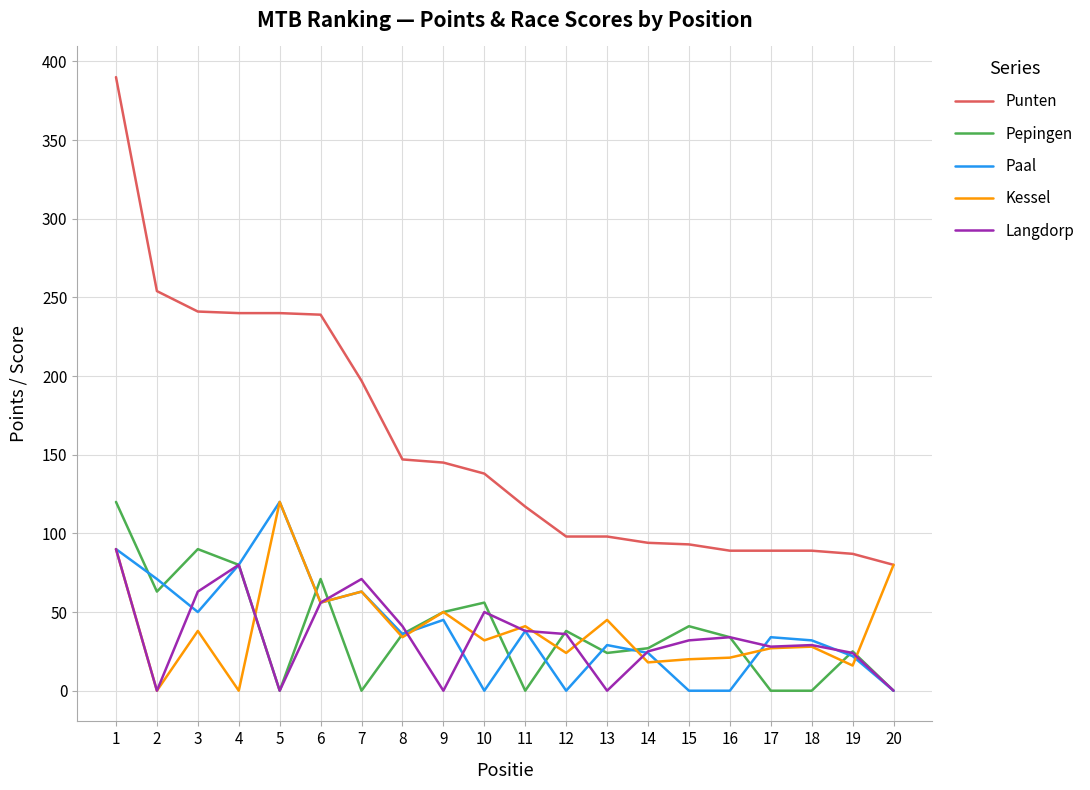

Which series has the widest spread of values?

Punten